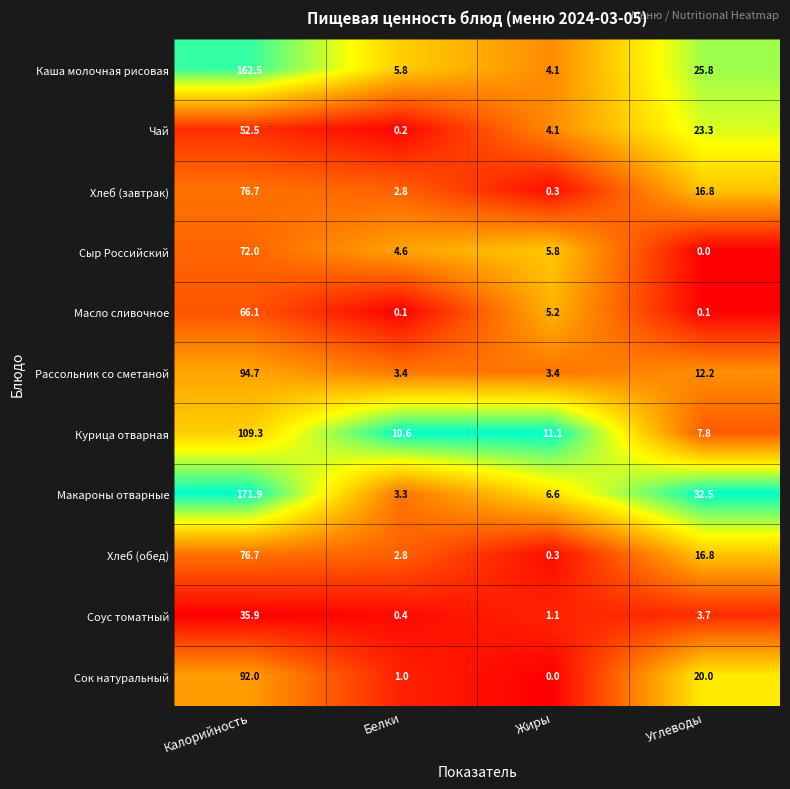

Which series has the widest spread of values?

Макароны отварные